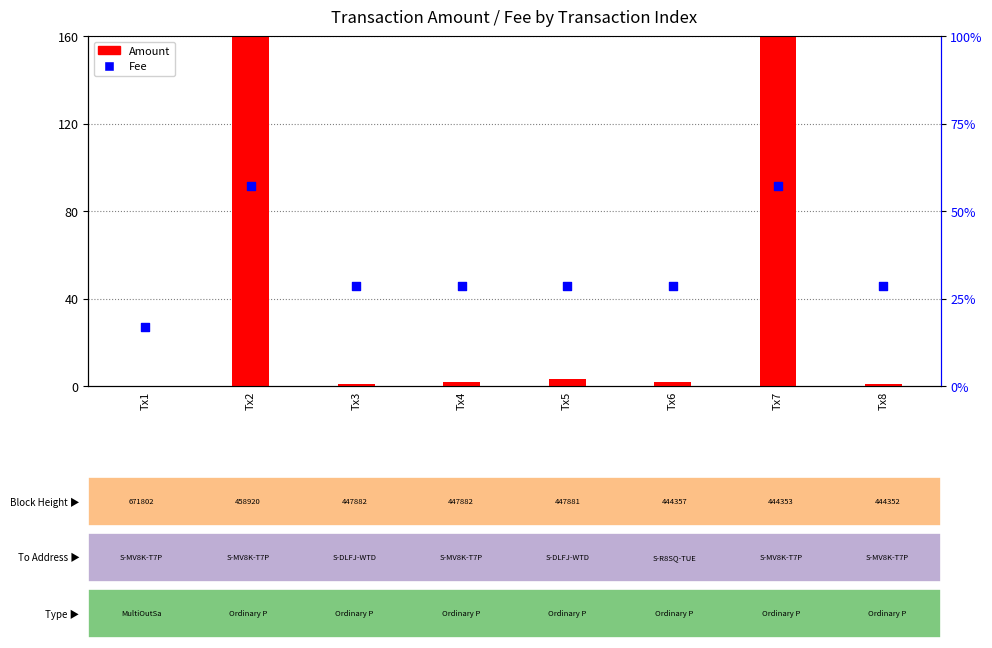

Which series contains the highest Y value?

Amount